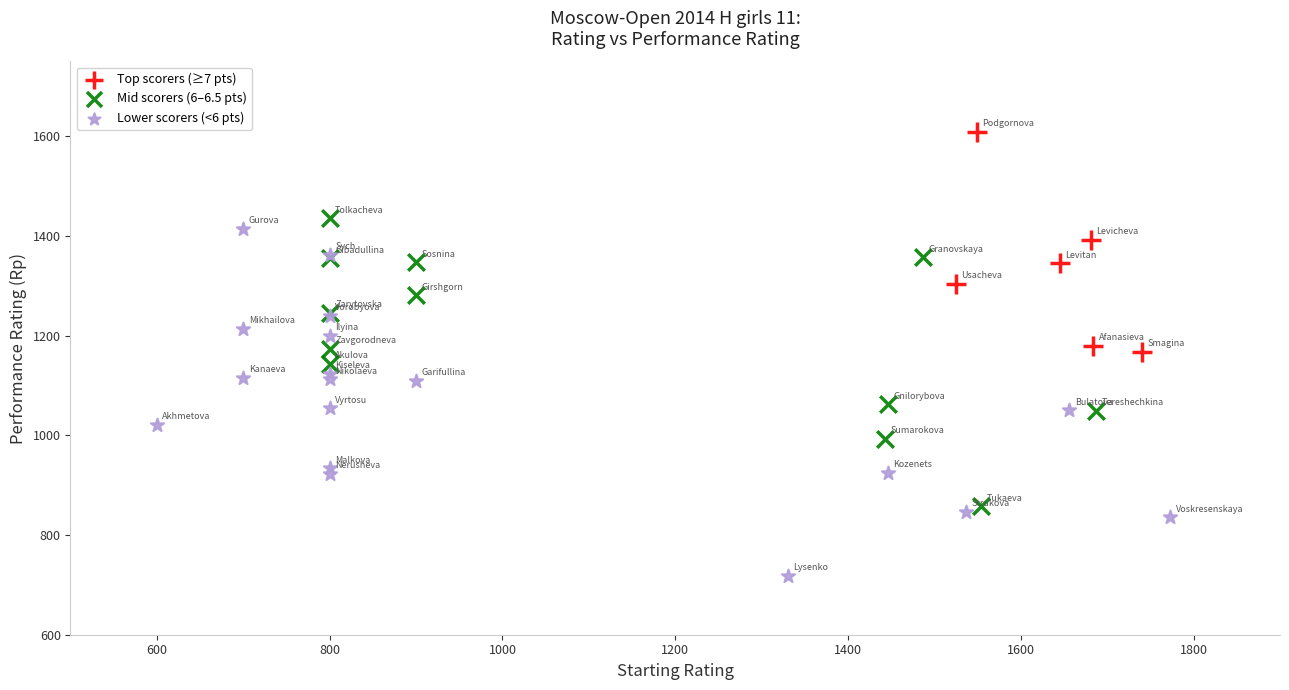

Which series has the widest spread of Y values?

Lower scorers (<6 pts)